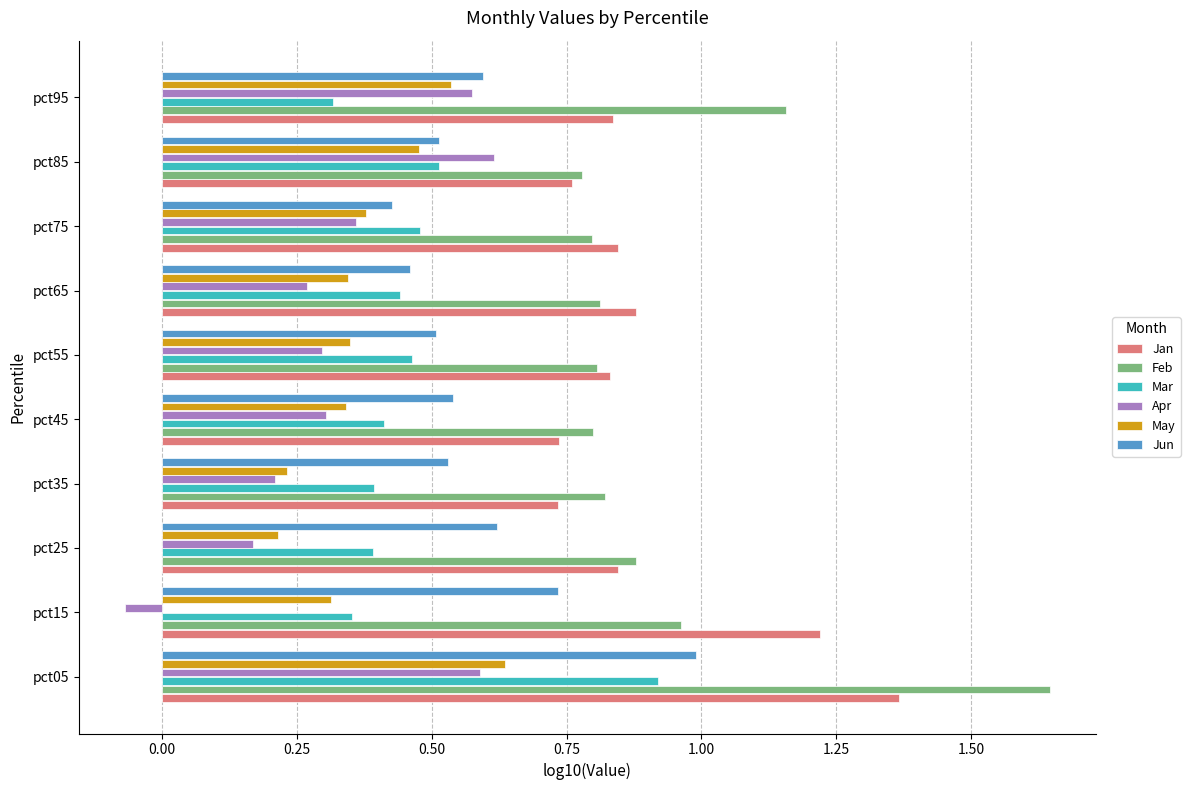

List the series in order of their peak value, lowest first.

Apr, May, Mar, Jun, Jan, Feb